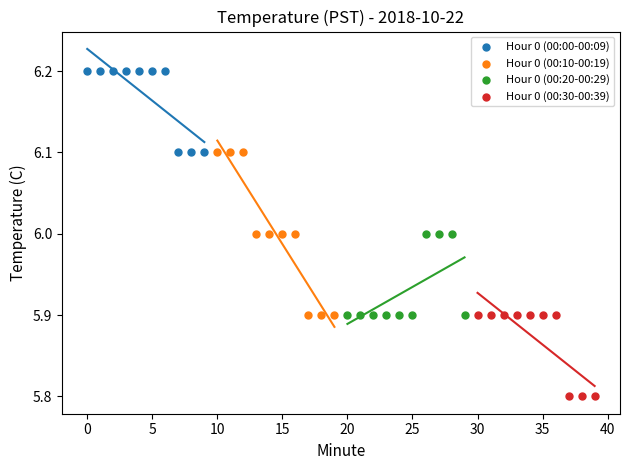

Which series has the largest Y range (max minus min)?

Hour 0 (00:10-00:19)